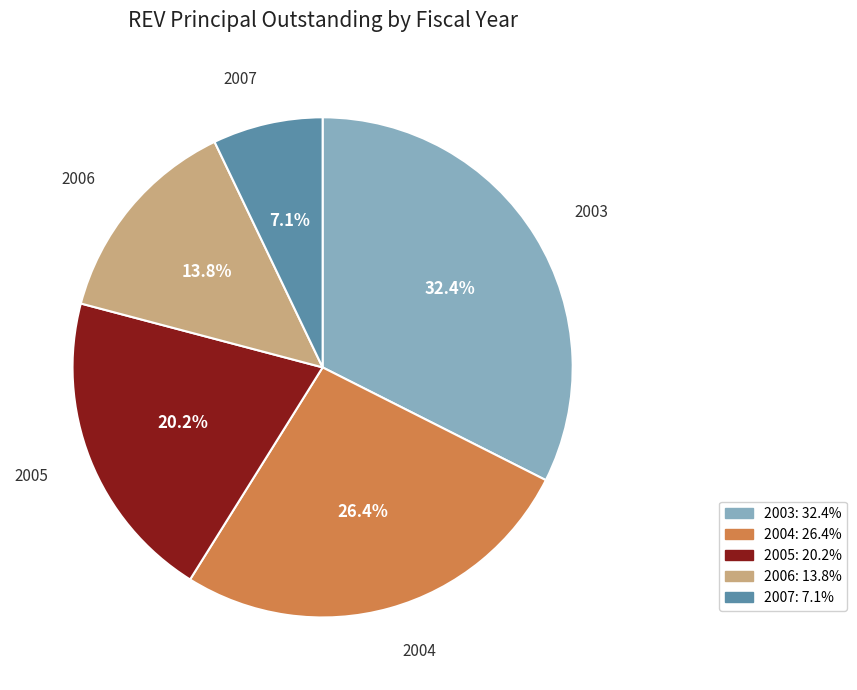

Rank the categories by value from lowest to highest.

2007, 2006, 2005, 2004, 2003